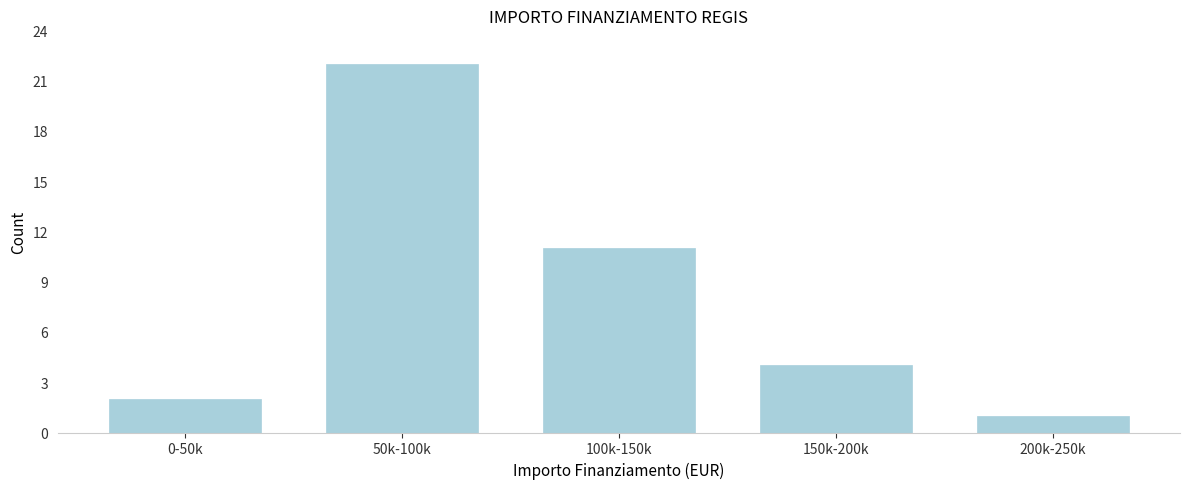

Reading left to right, extract all data points from this chart.

0-50k=2	50k-100k=22	100k-150k=11	150k-200k=4	200k-250k=1